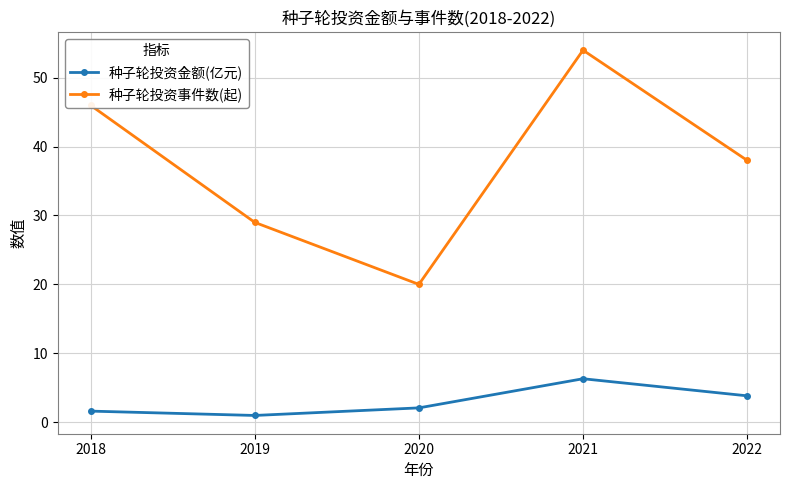

At which label does 种子轮投资事件数(起) reach its minimum?

2020